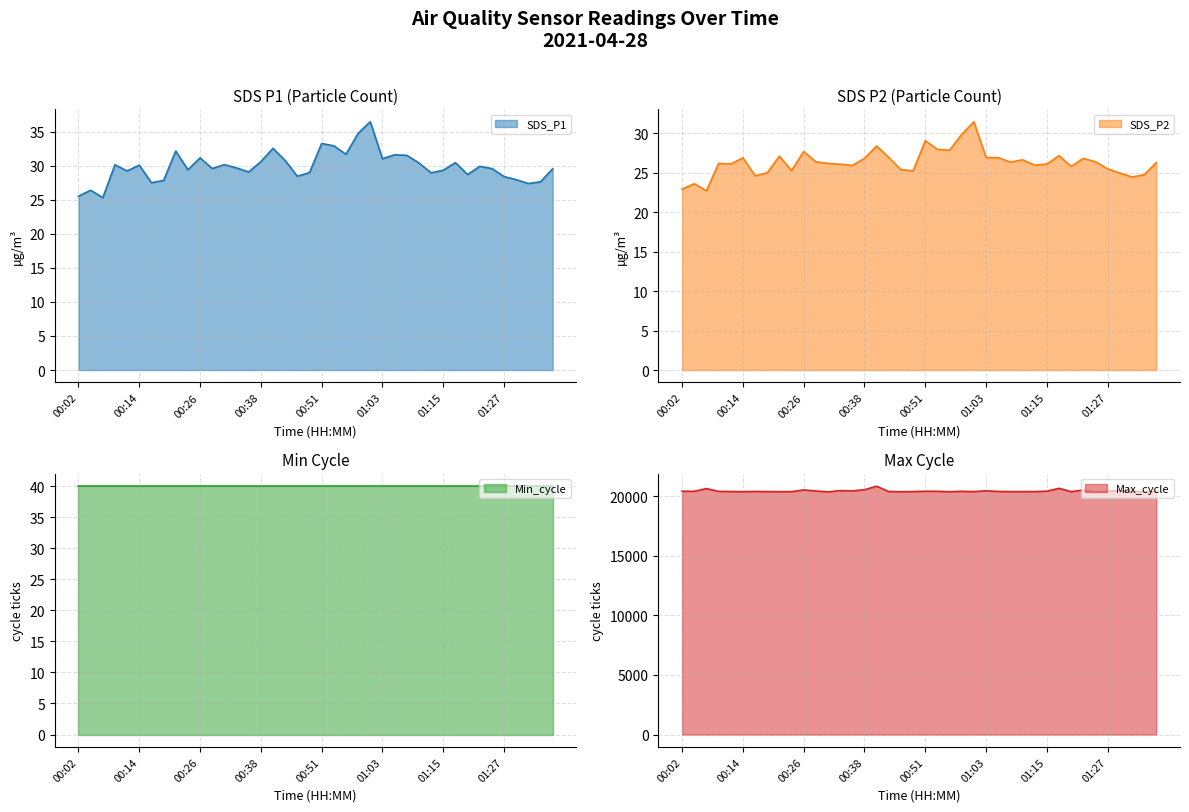

What is the value of the SDS_P1 point at the 26th from the left?

31.0